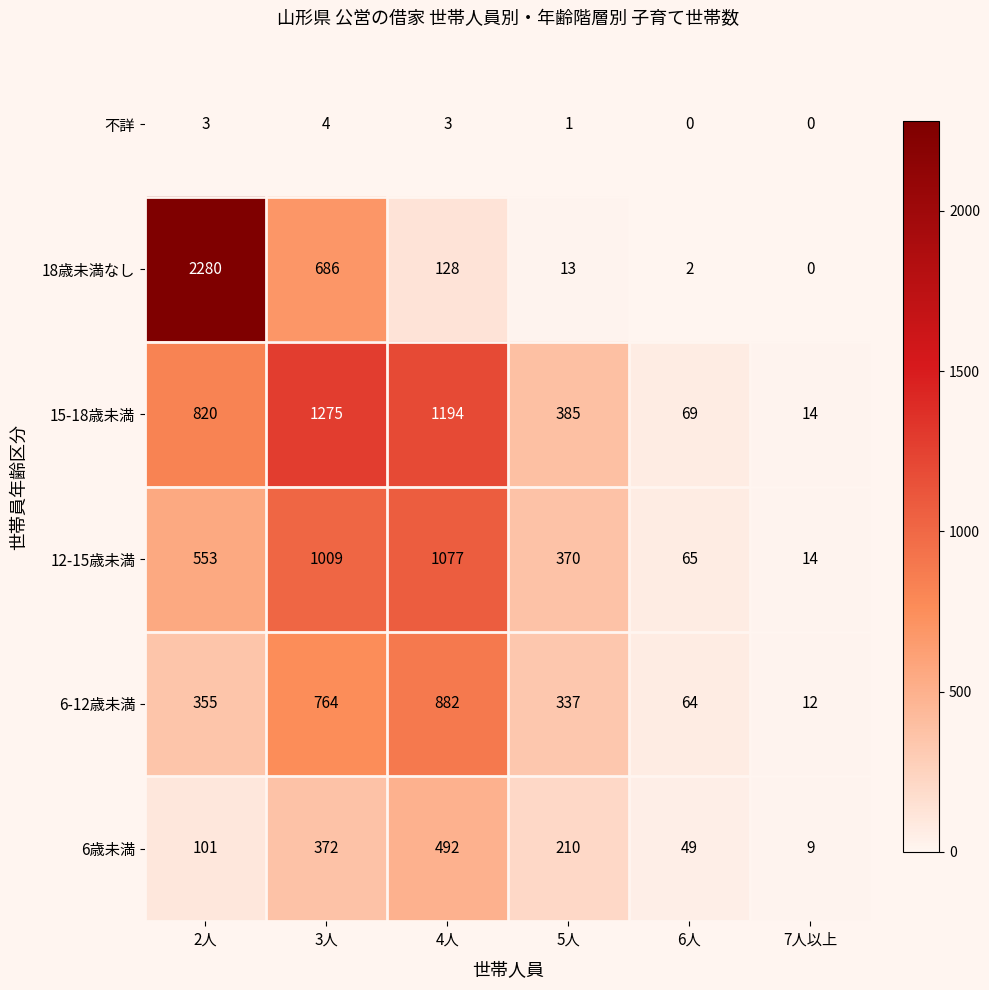

What is the average value of the 6-12歳未満 series?

402